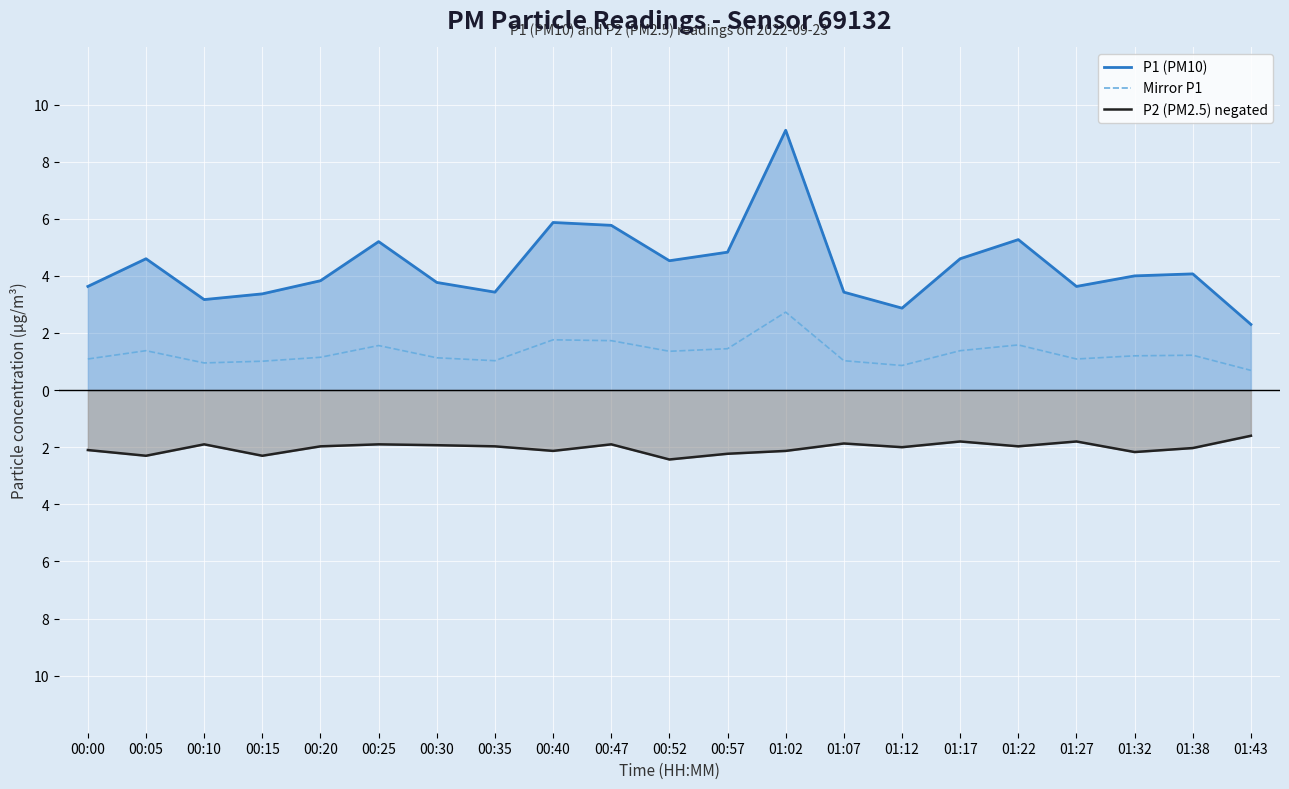

What is the average value of the P1 (PM10) series?

4.3